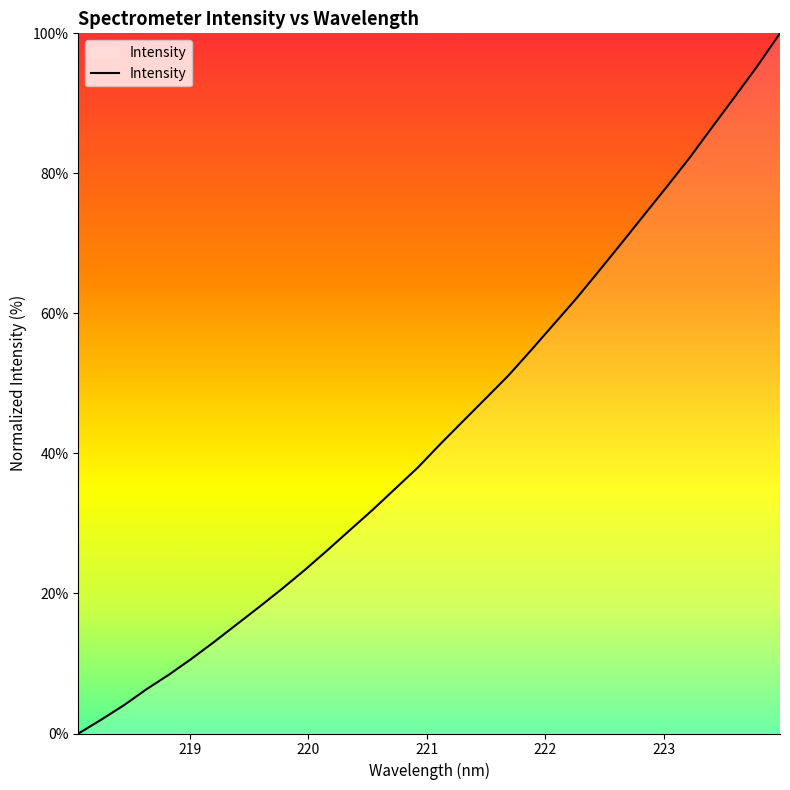

What is the greatest value displayed?

100.0